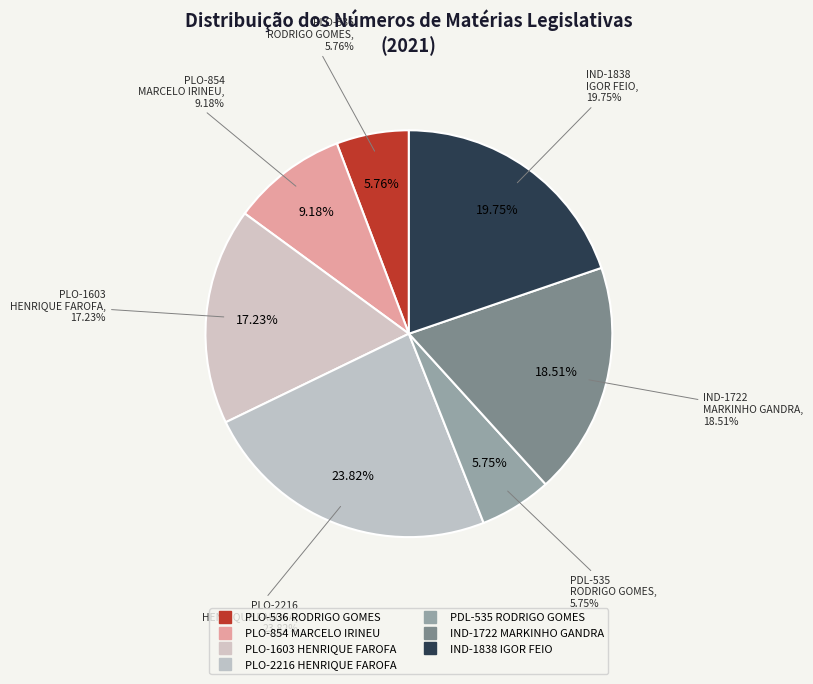

Is the sum of PDL-535 (RODRIGO GOMES) and PLO-2216 (HENRIQUE FAROFA) greater than half?

No